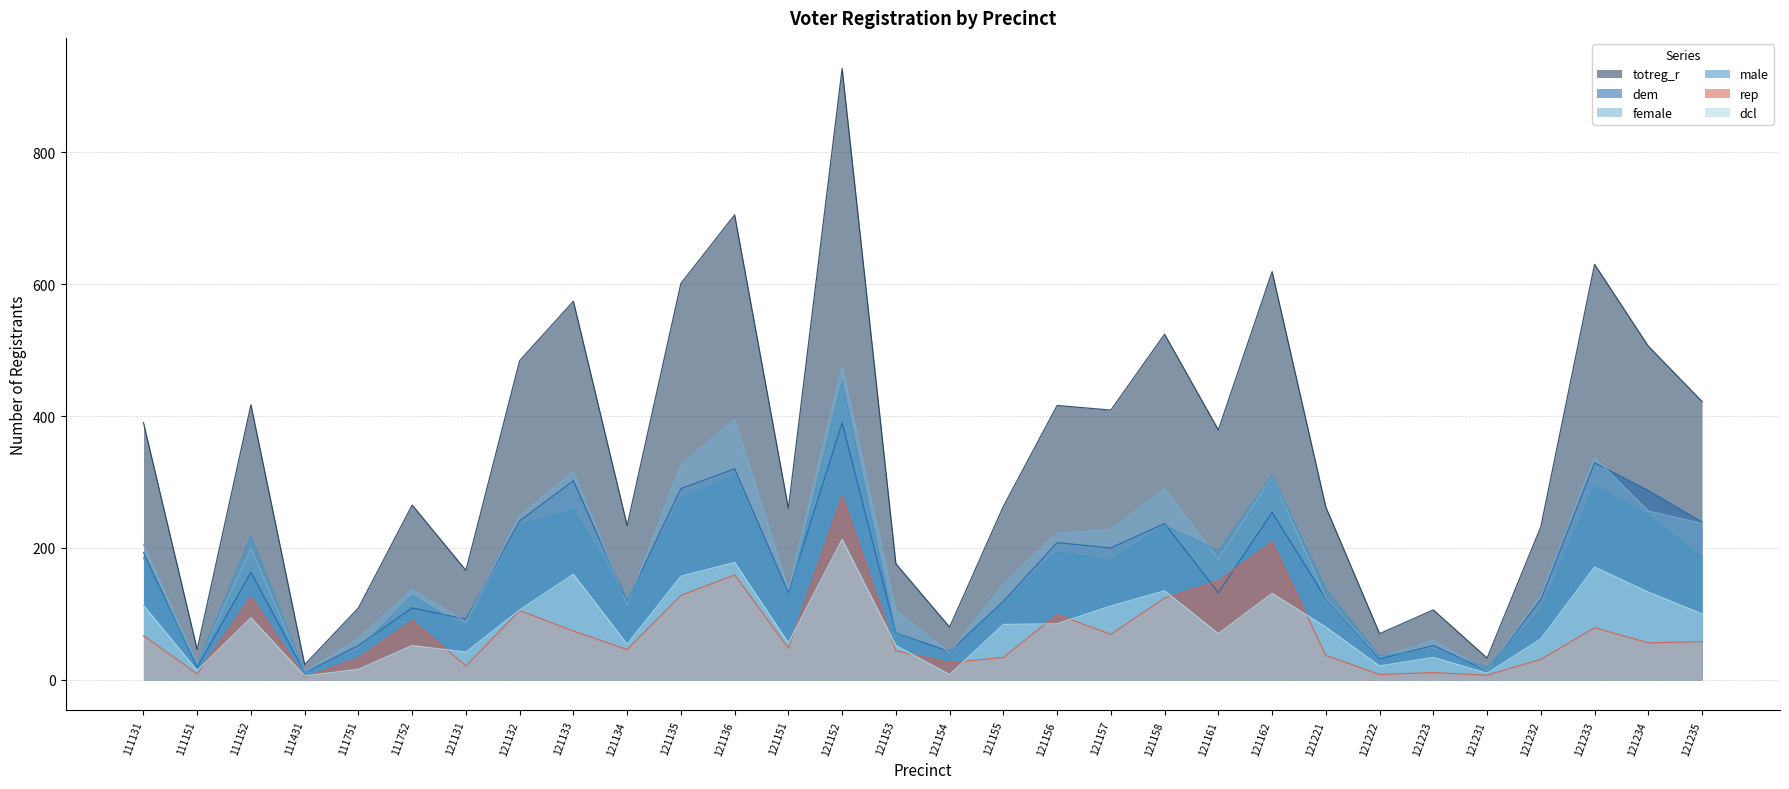

What is the sum of the dem values at 111752 and 121152?

499